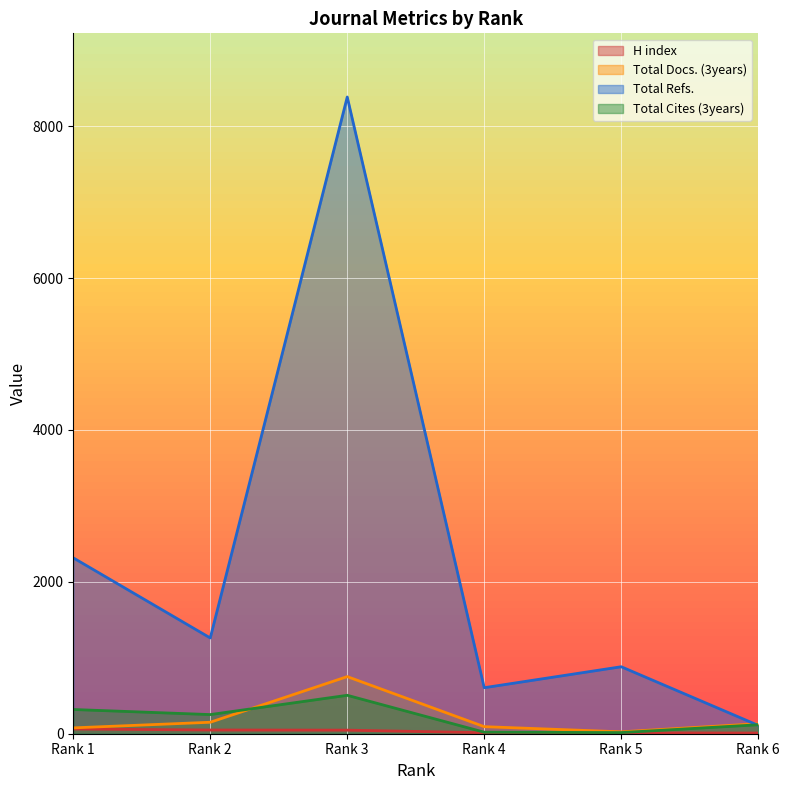

Between which two adjacent categories do Total Refs. and Total Docs. (3years) first intersect?

Rank 5 and Rank 6